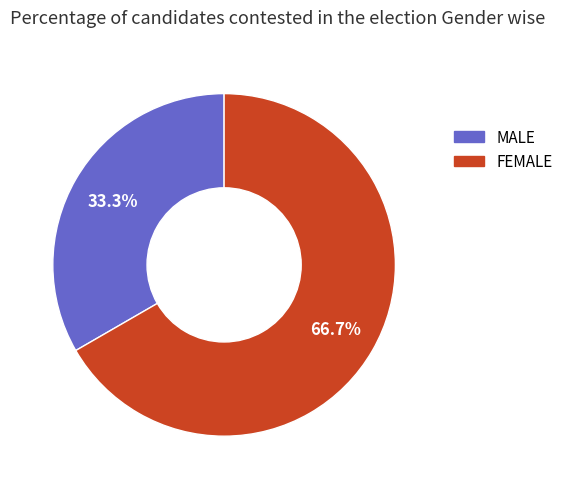

Rank the categories by value from highest to lowest.

FEMALE, MALE